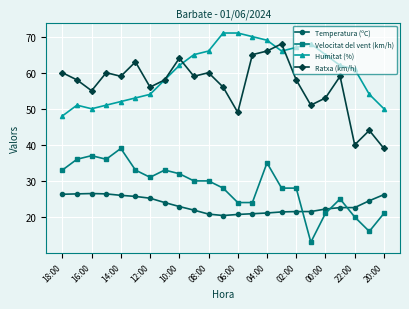

What is the lowest value of the Velocitat del vent (km/h) series?

13.0